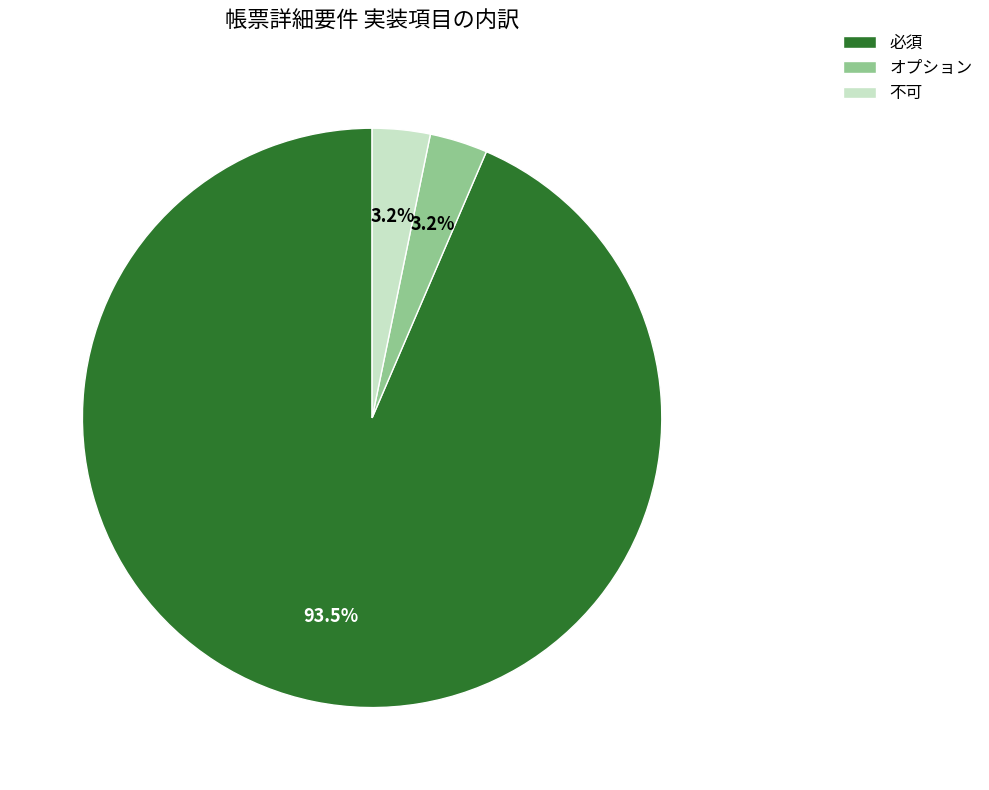

What percentage is the オプション slice, to the nearest percent?

3%